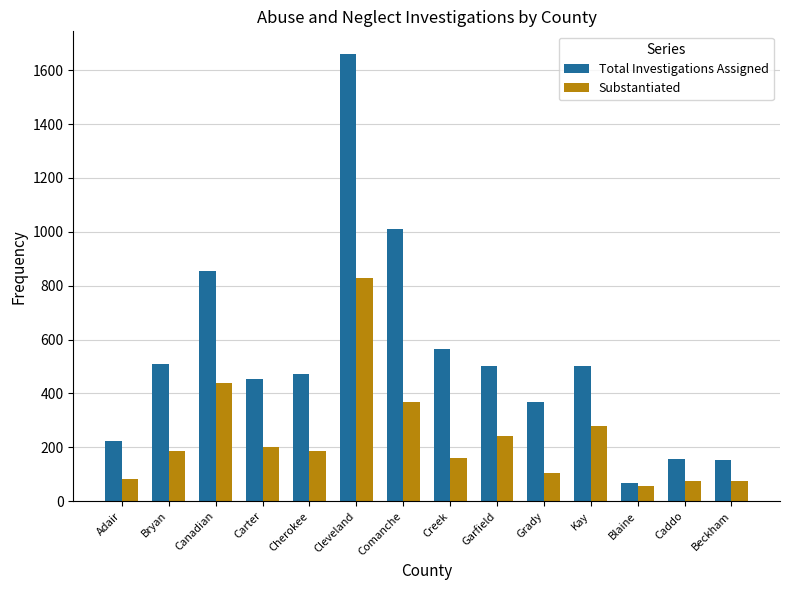

Rank the series at Caddo from highest to lowest value.

Total Investigations Assigned, Substantiated